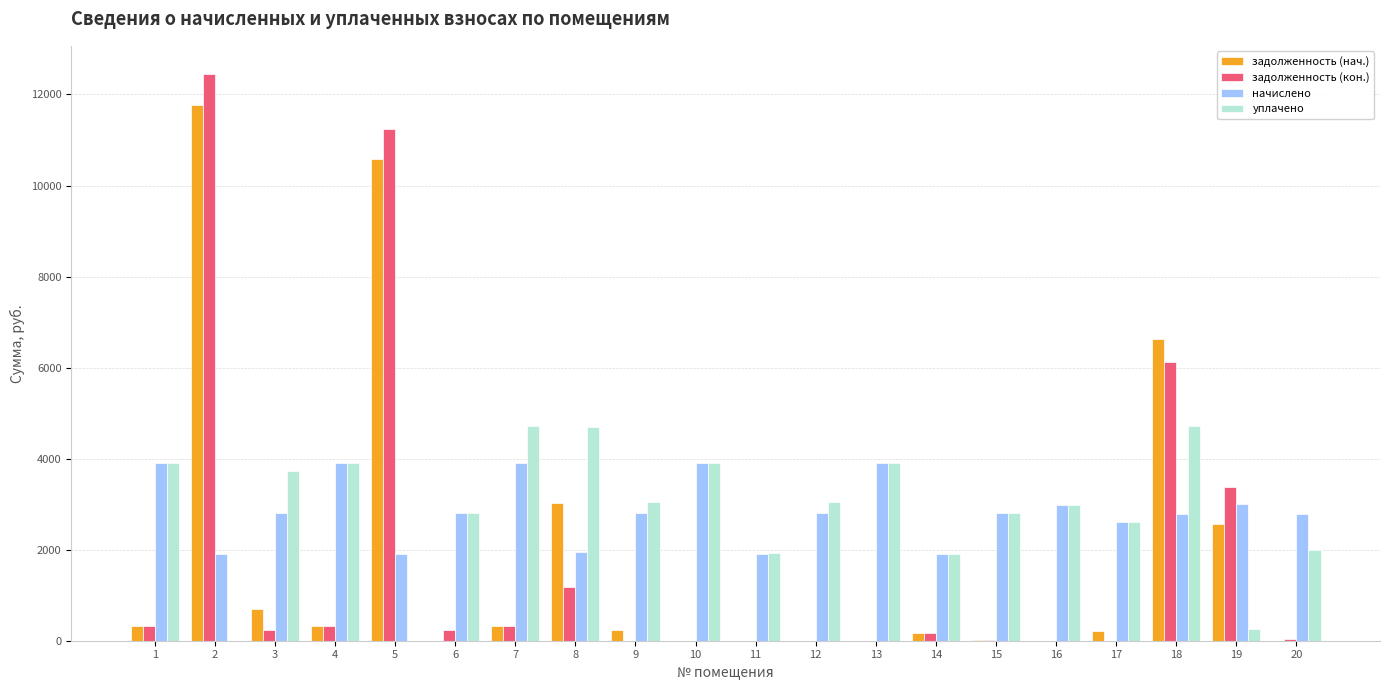

Does the chart contain stacked bars?

No